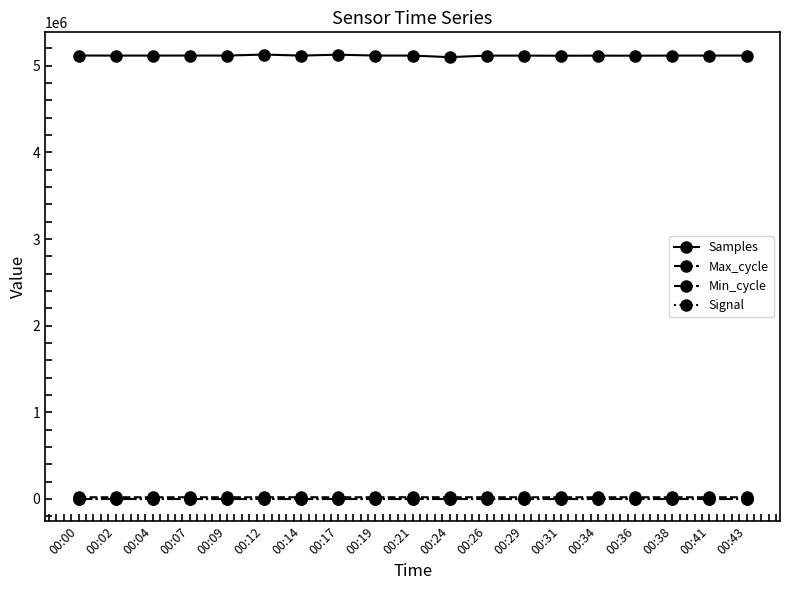

True or false: Max_cycle has more than 1 points higher than both neighbors.

True